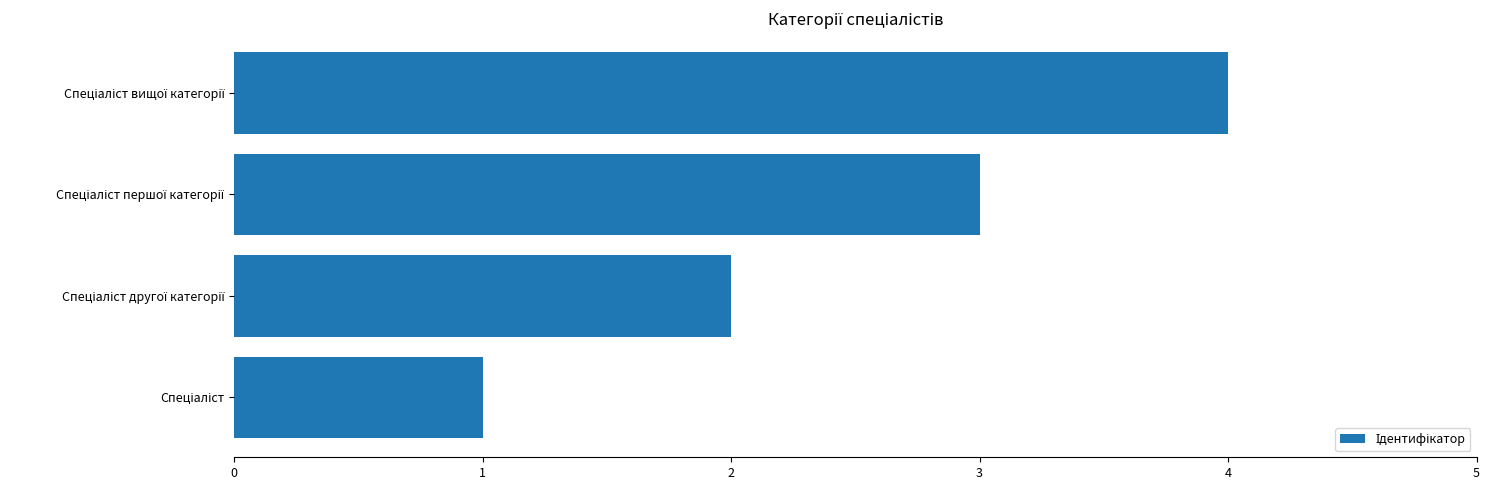

What is the minimum value shown in the chart?

1